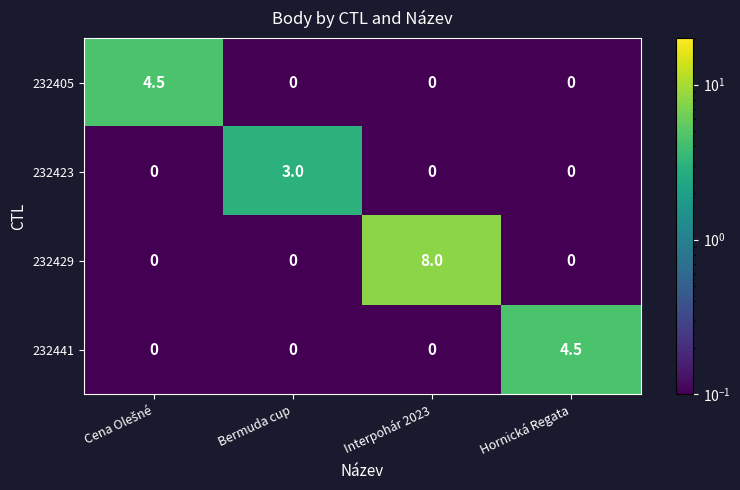

The value of 232441 at Bermuda cup is 0.0. True or false?

True